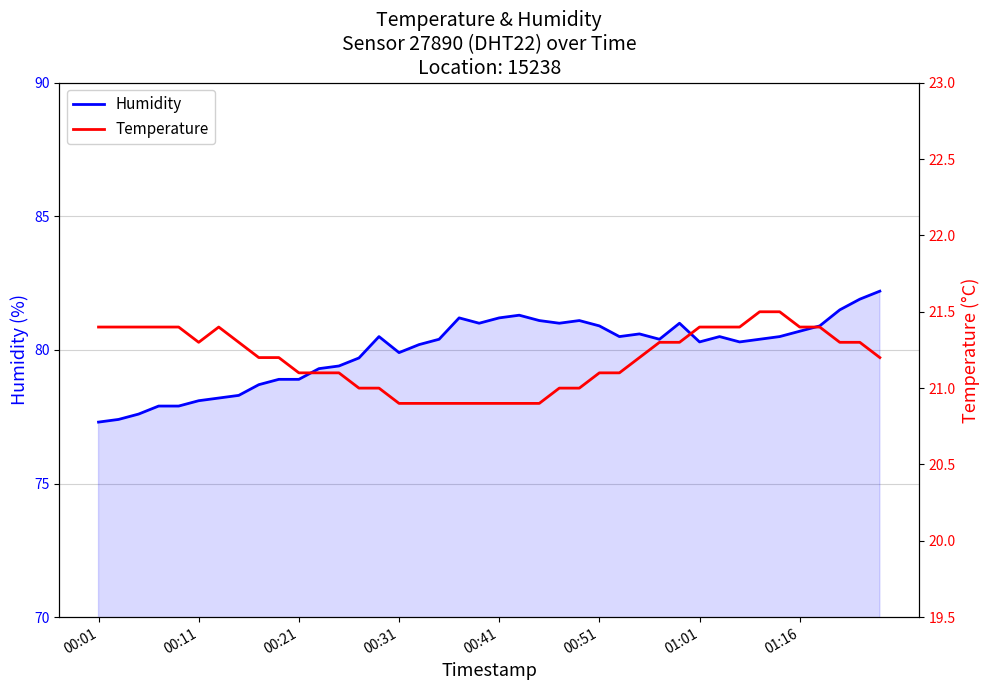

What is the maximum value shown in the chart?

82.2